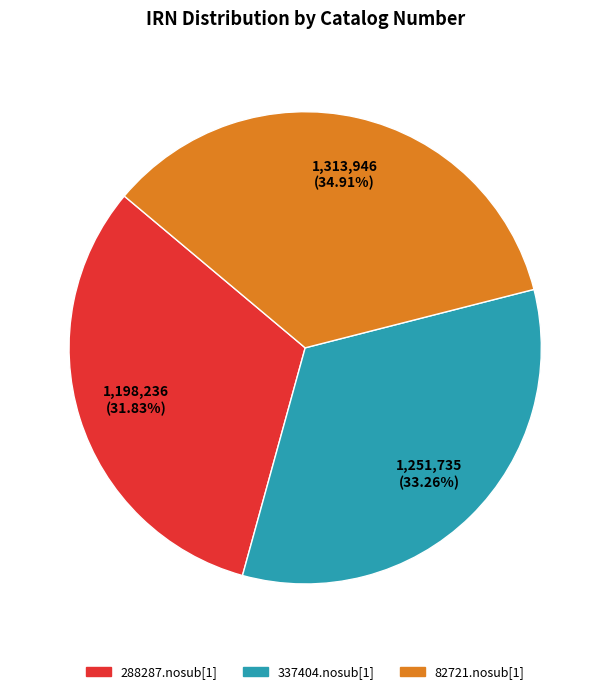

Does any single category account for the majority?

No